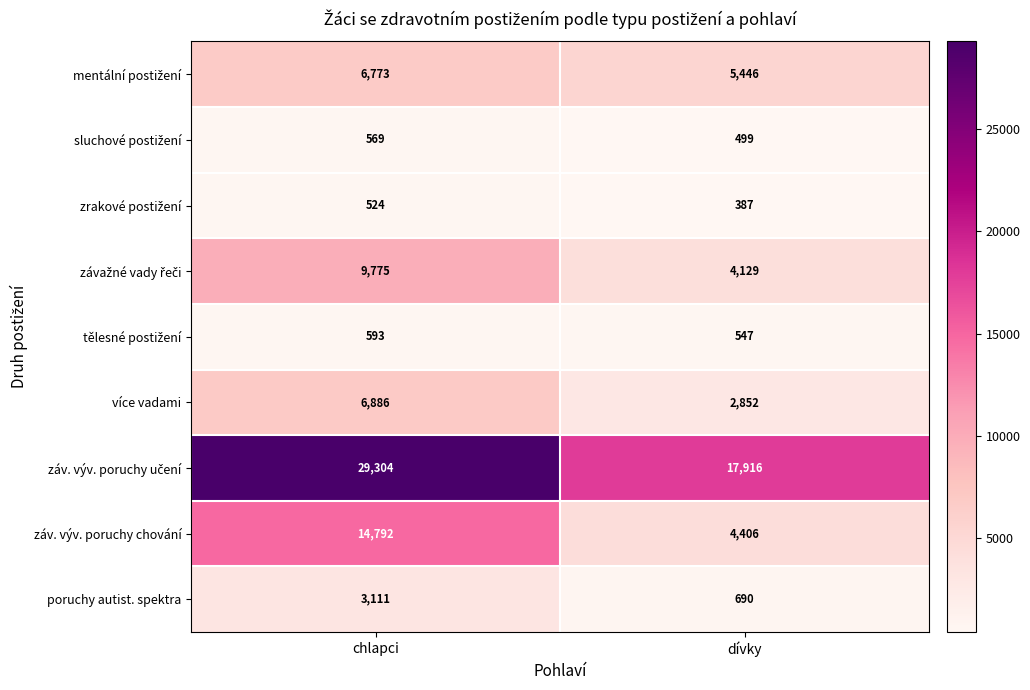

What is the difference between the záv. výv. poruchy chování values at dívky and chlapci?

10386